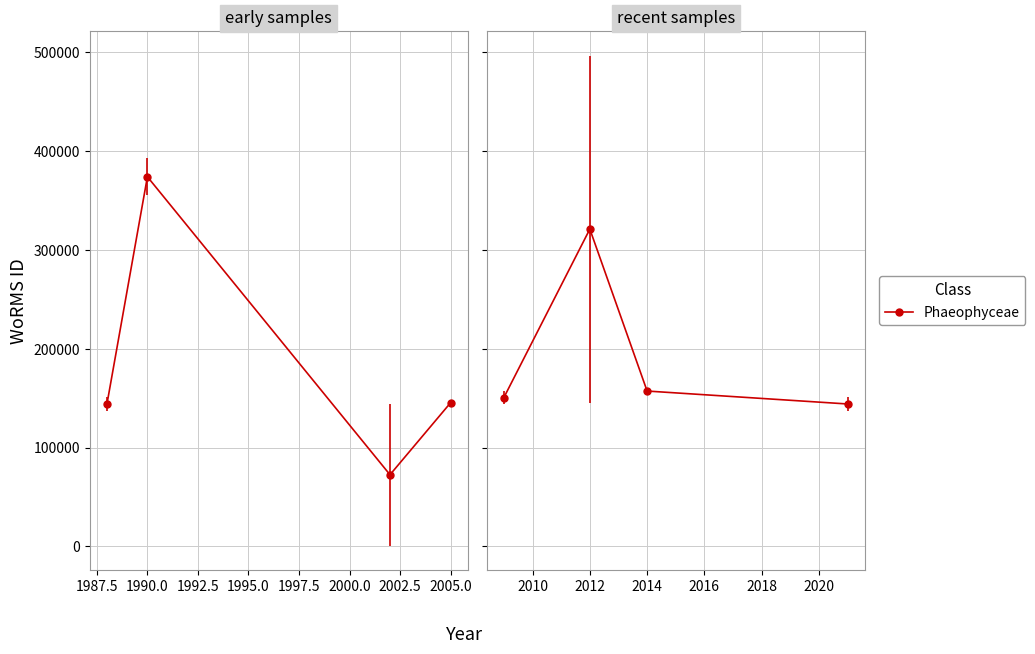

Is it true that the value at 2002-02-21 is 71071?

False